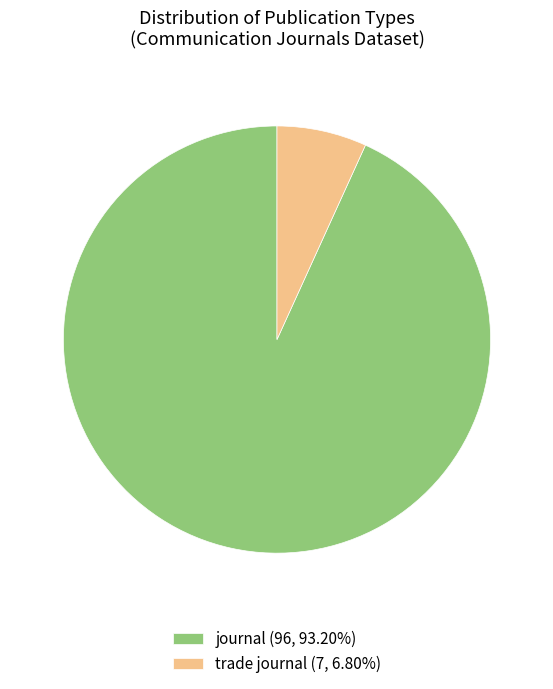

Does trade journal (7, 6.80%) account for over 50% of the chart?

No